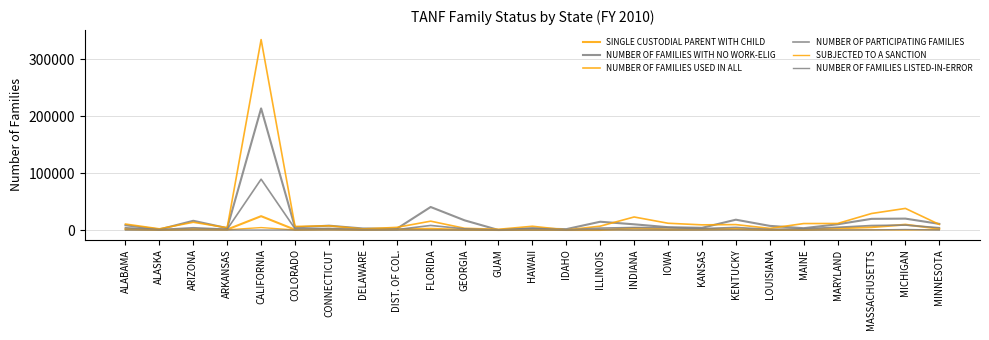

How many lines are shown in the chart?

6